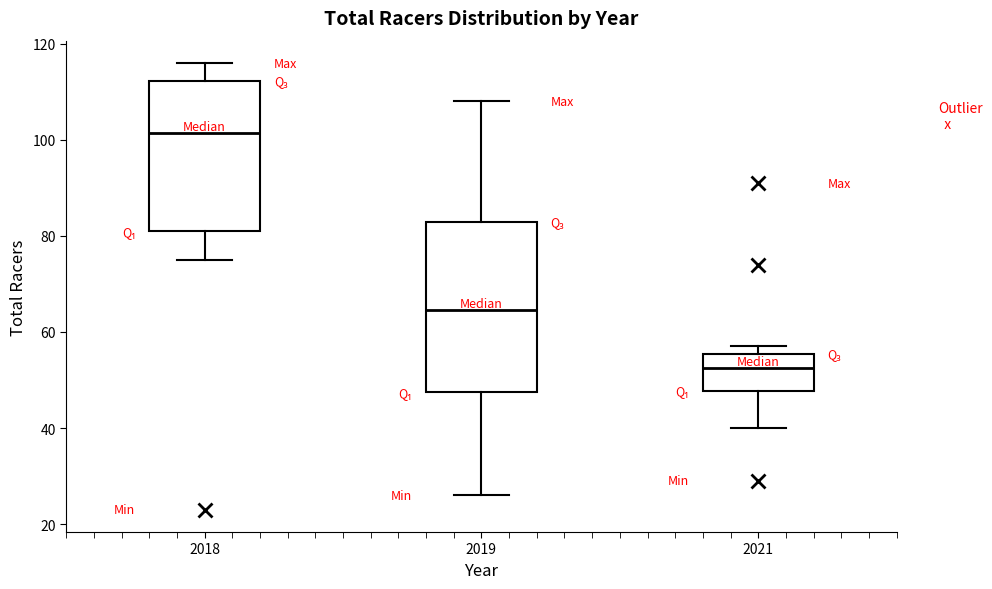

Reading left to right, read every box against the y-axis: the position of its median line, the range the box covers, and the ends of its whiskers. The values are not printed on the chart, so give them approximately, as read against the axis.

2018: median 102, box 82 to 112, whiskers 76 to 116
2019: median 64, box 48 to 84, whiskers 26 to 108
2021: median 52, box 48 to 56, whiskers 40 to 58